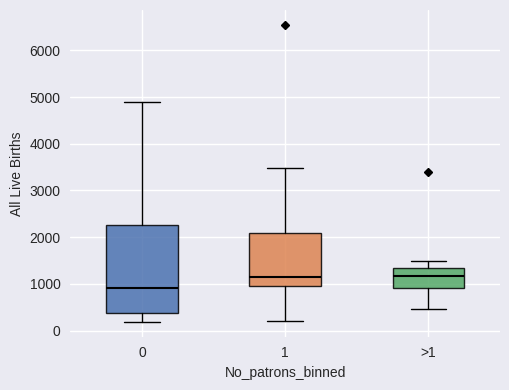

Comparing the boxes themselves (not the whiskers), which one is the tallest?

0